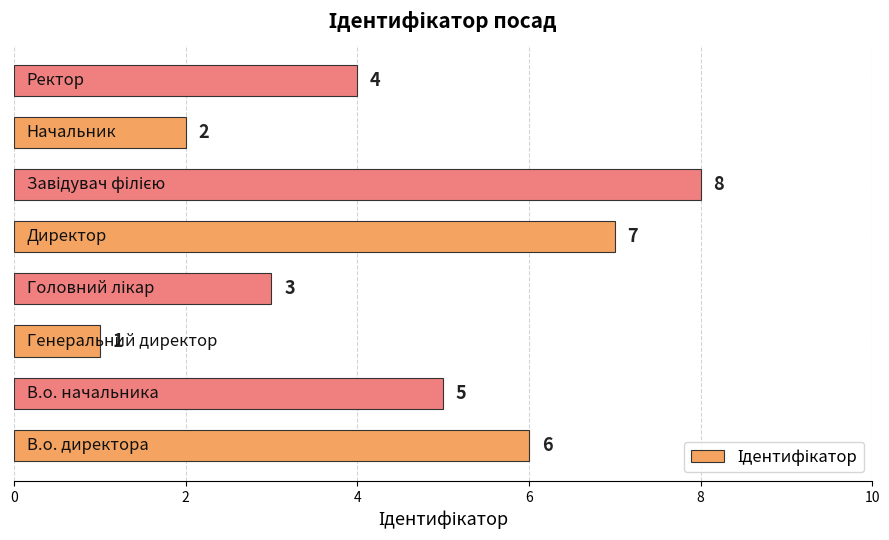

What is the minimum value shown in the chart?

1